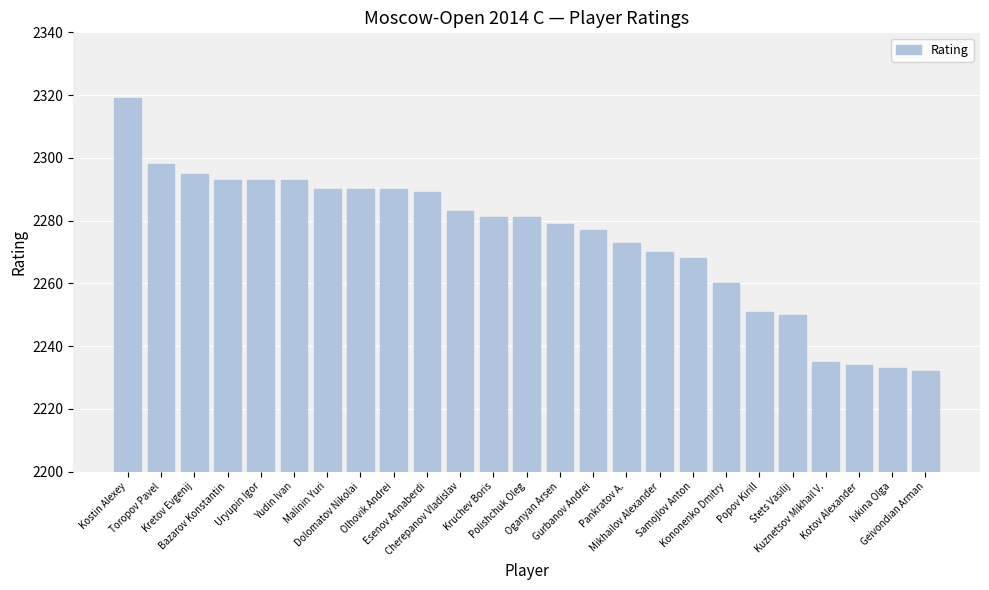

How many values are below 2281?

12